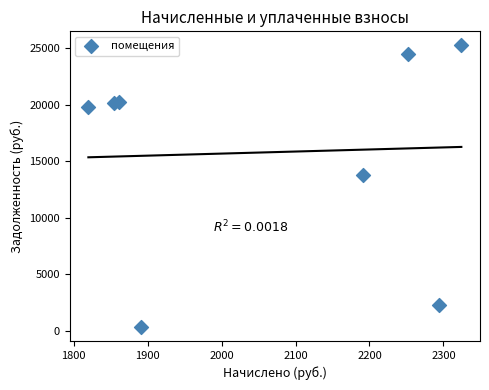

What is the range of Y values (max minus min)?

24952.5